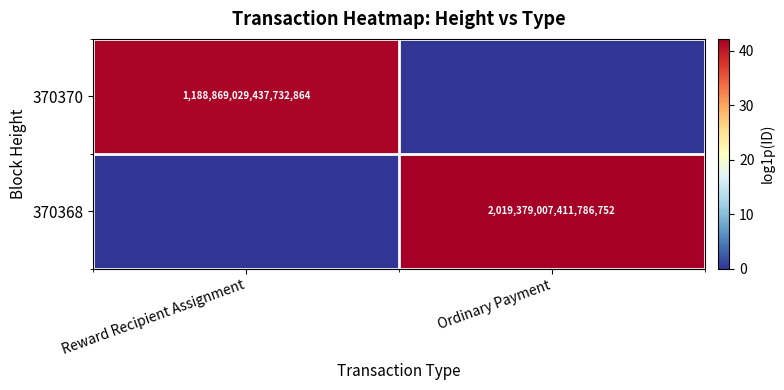

Is it true that 370370 equals 1188869029437732864 at Reward Recipient Assignment?

True